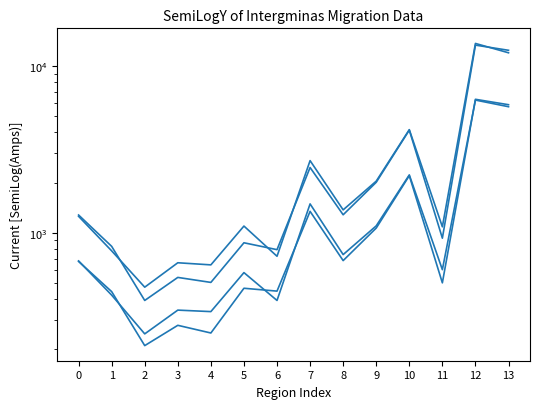

Where is the first local maximum for Outflow females?

3